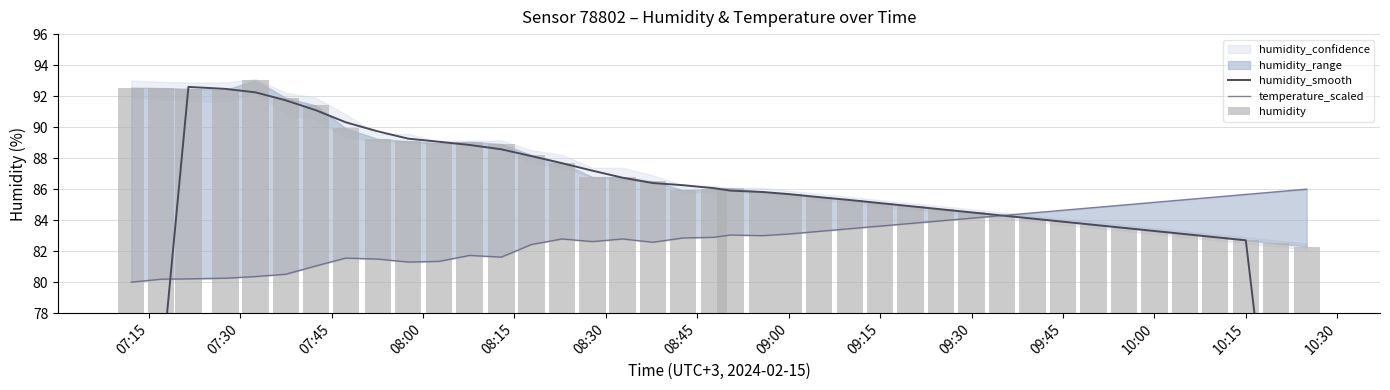

What is the greatest value displayed?

93.0